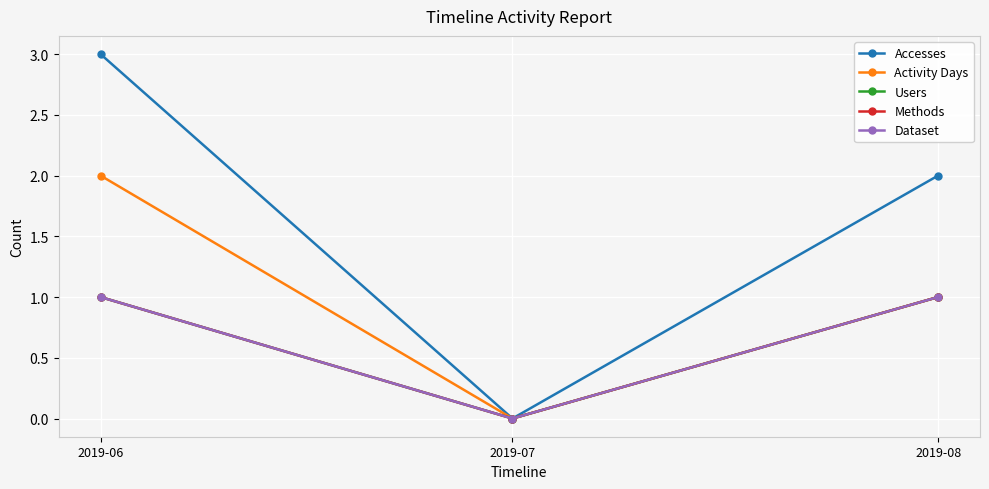

What is the average value of the Accesses series?

2